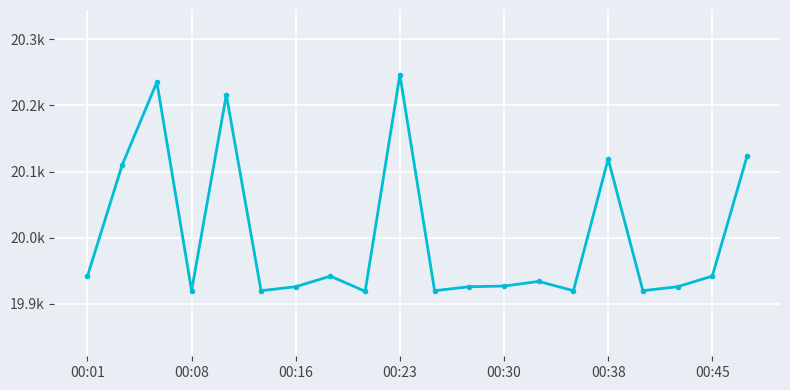

Reading left to right, extract all data points from this chart.

19942	20110	20235	19920	20216	19920	19926	19942	19919	20246	19920	19926	19927	19934	19920	20119	19920	19926	19942	20123